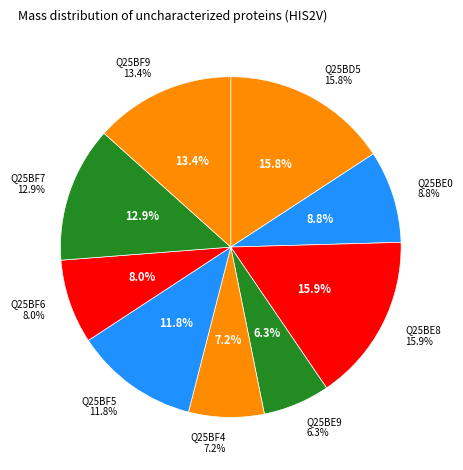

How many slices are in this pie chart?

9